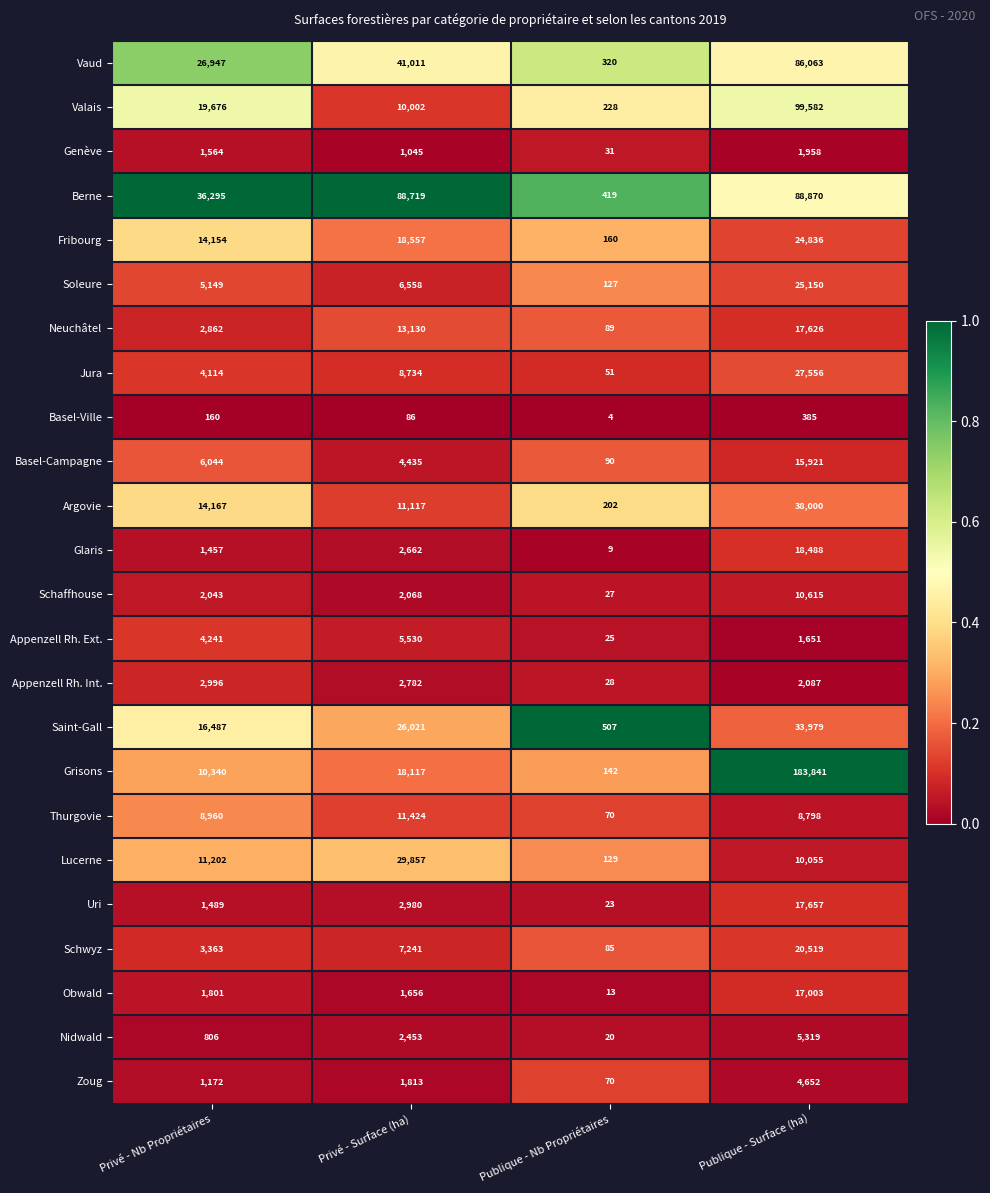

Count the Neuchâtel values in the range 2862 to 17626.

3